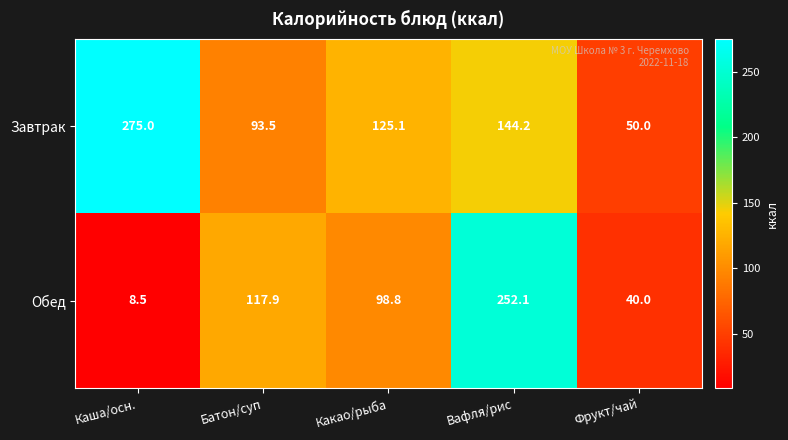

Reading right to left, extract all data points from this chart.

Завтрак: Фрукт/чай=50.0	Вафля/рис=144.2	Какао/рыба=125.1	Батон/суп=93.5	Каша/осн.=275.0
Обед: Фрукт/чай=40.0	Вафля/рис=252.1	Какао/рыба=98.8	Батон/суп=117.9	Каша/осн.=8.5